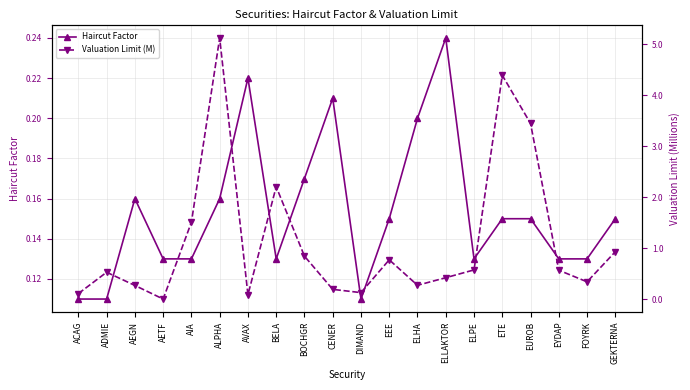

True or false: Valuation Limit (M) and Haircut Factor cross at least once.

True